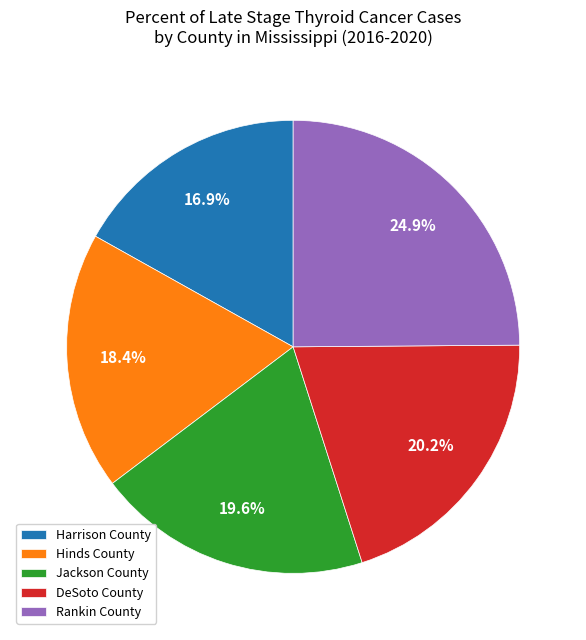

To the nearest percent, what is the combined percentage of Jackson County and Hinds County?

38%